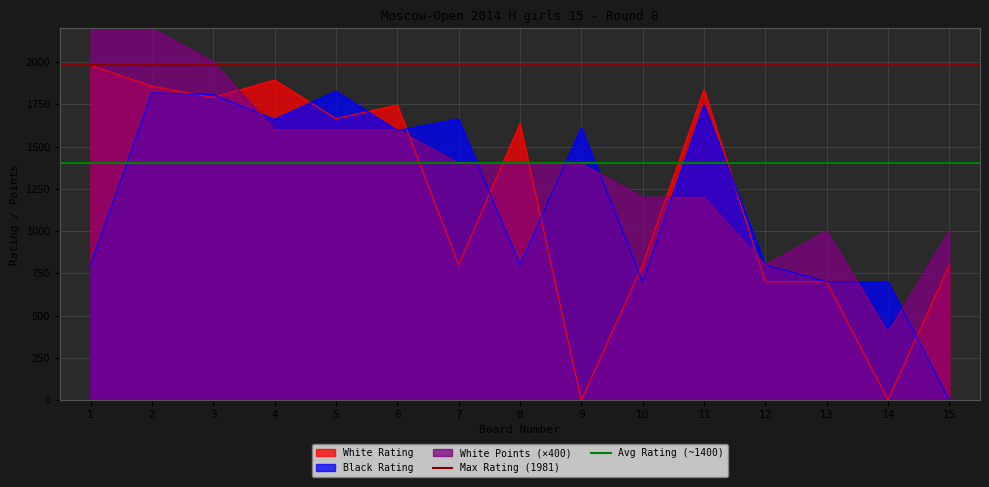

Is the value of Black Rating at 2 greater than the value of White Rating at 9?

Yes